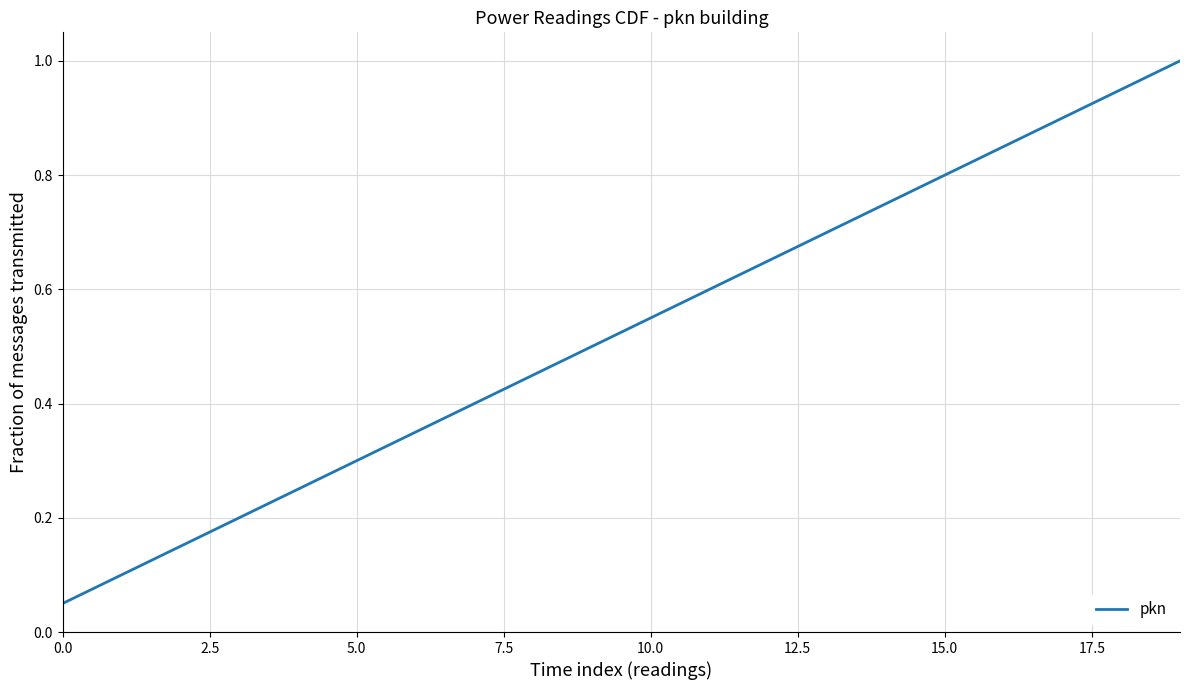

What is the greatest value displayed?

1.0